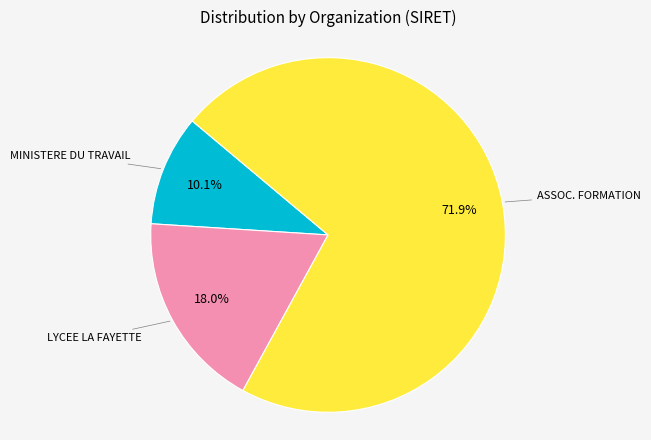

Combined, do MINISTERE DU TRAVAIL and ASSOC. FORMATION account for over 50%?

Yes